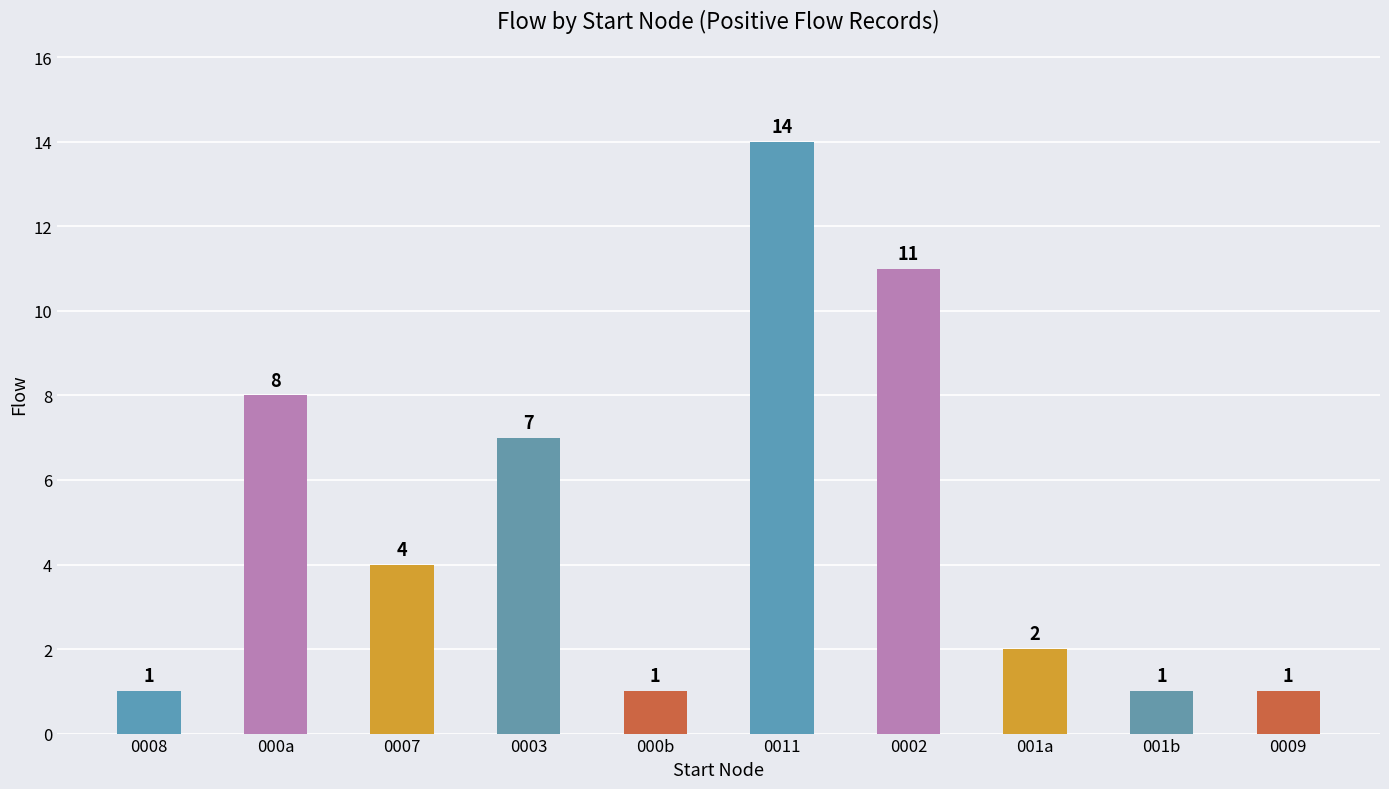

What is the maximum value shown in the chart?

14